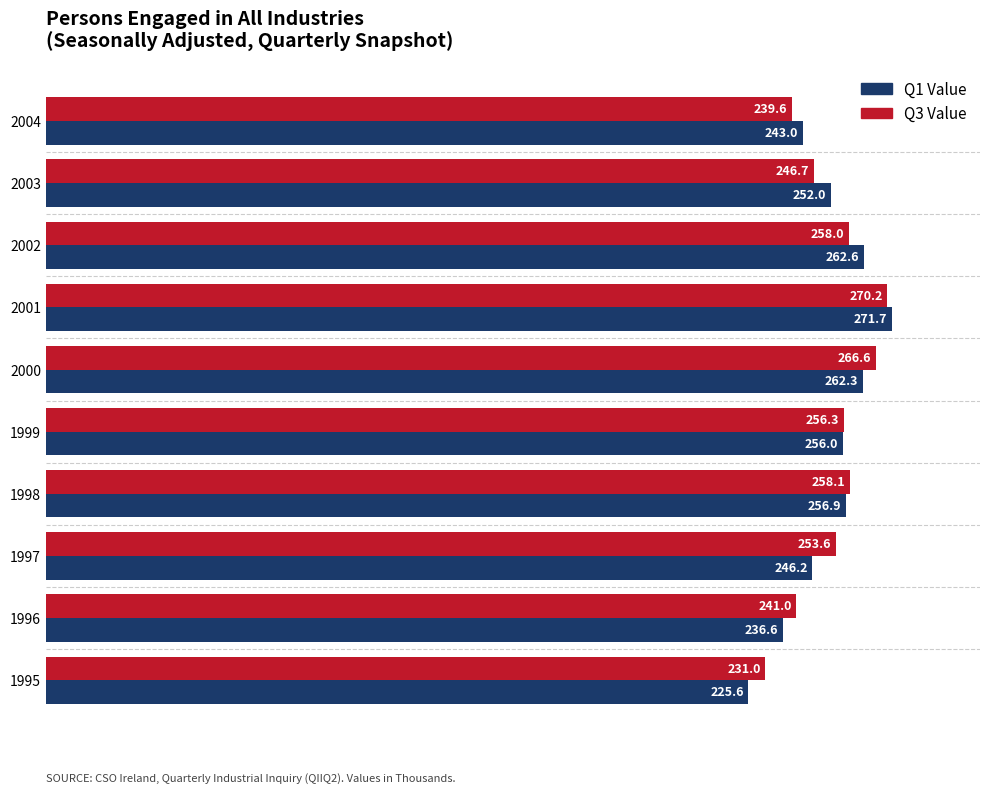

Where is Q1 Value nearest to the value 248?

1997